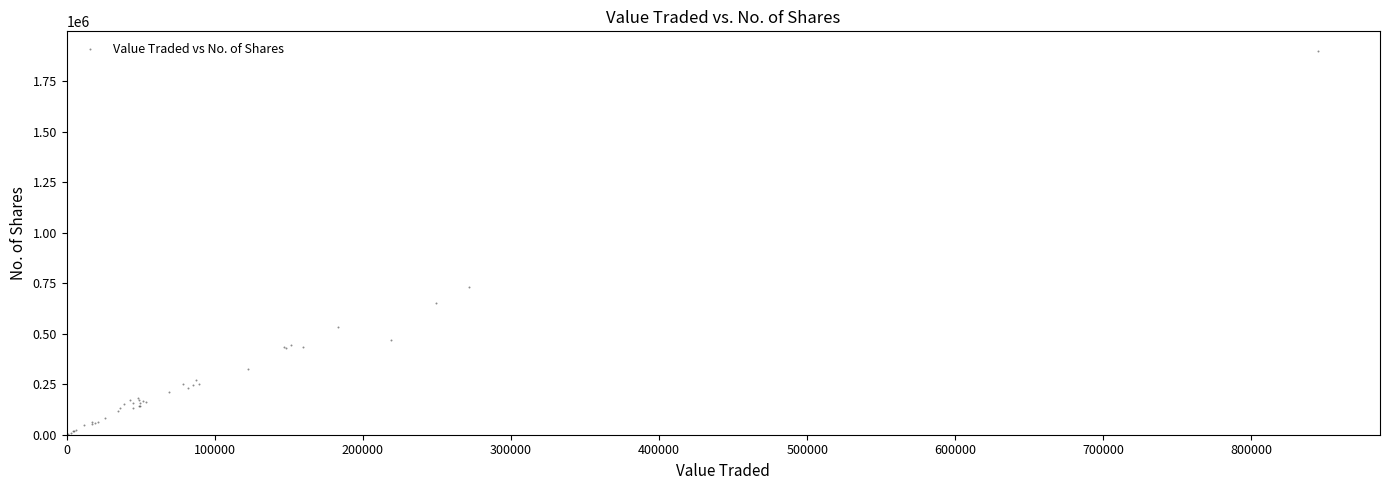

What Y value in the scatter plot is closest to 952581?

734104